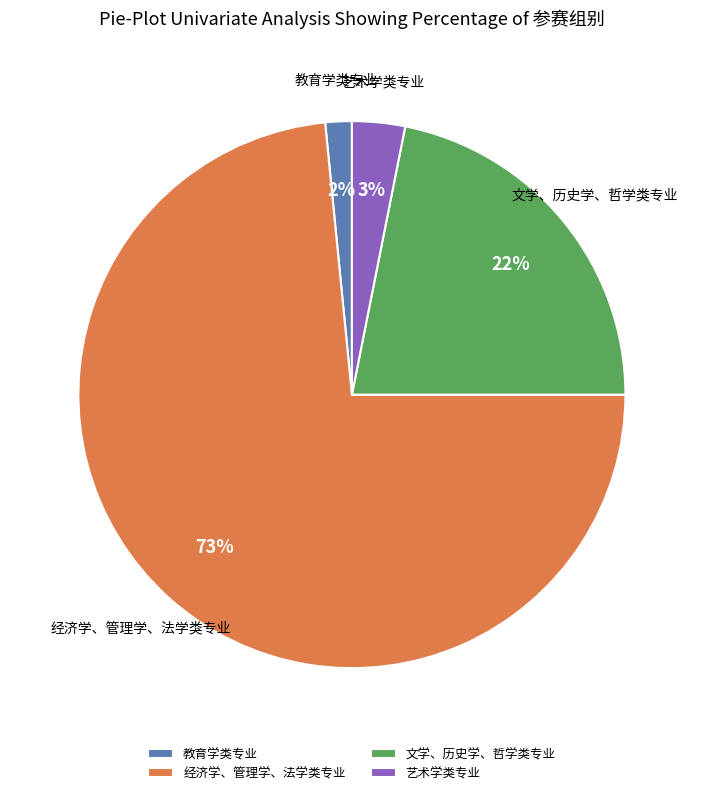

Which slice is the smallest?

教育学类专业